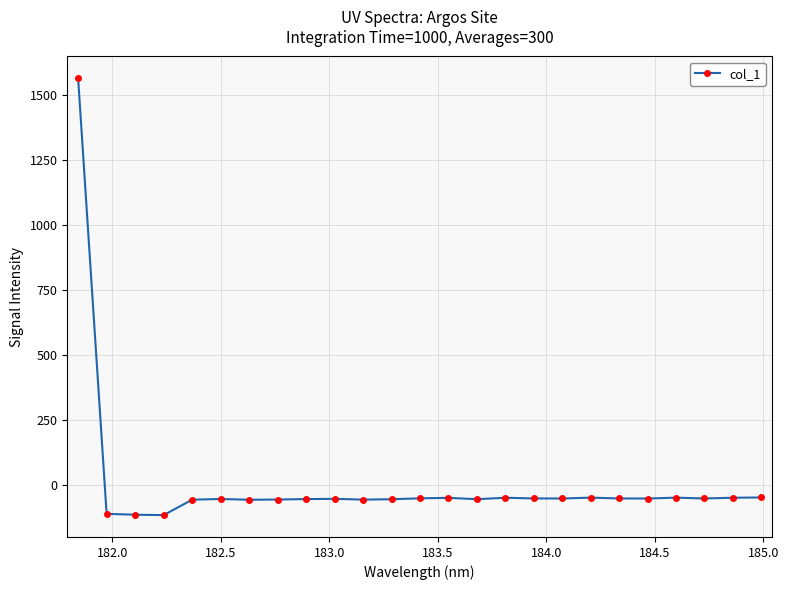

What is the maximum value shown in the chart?

1563.7